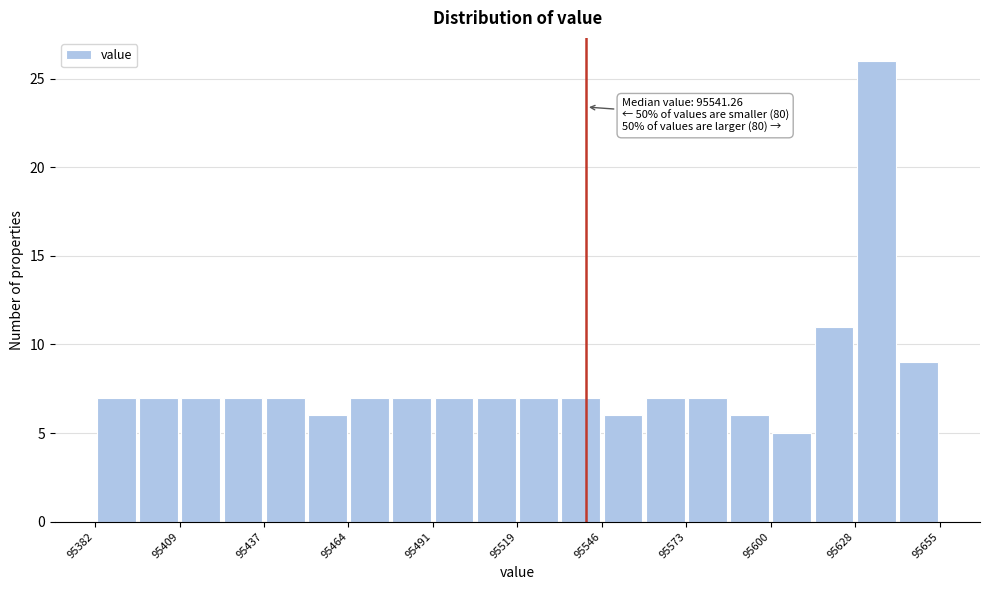

Read against the x-axis, roughly where is the centre of the tallest bar?

95635